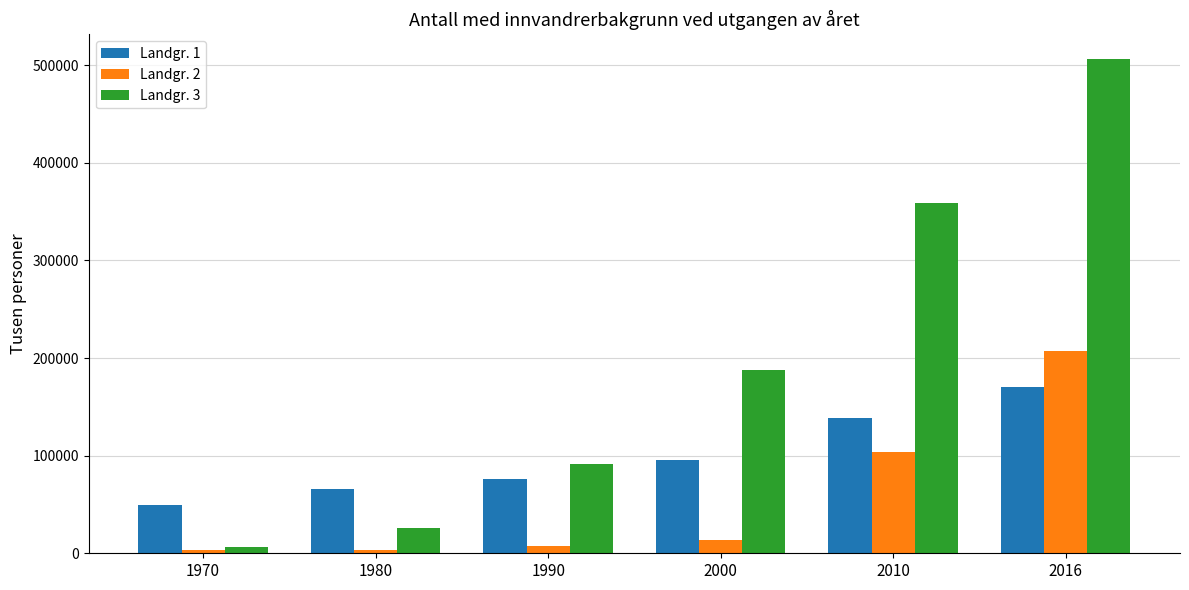

What are all the series names shown in the legend?

Landgr. 1, Landgr. 2, Landgr. 3